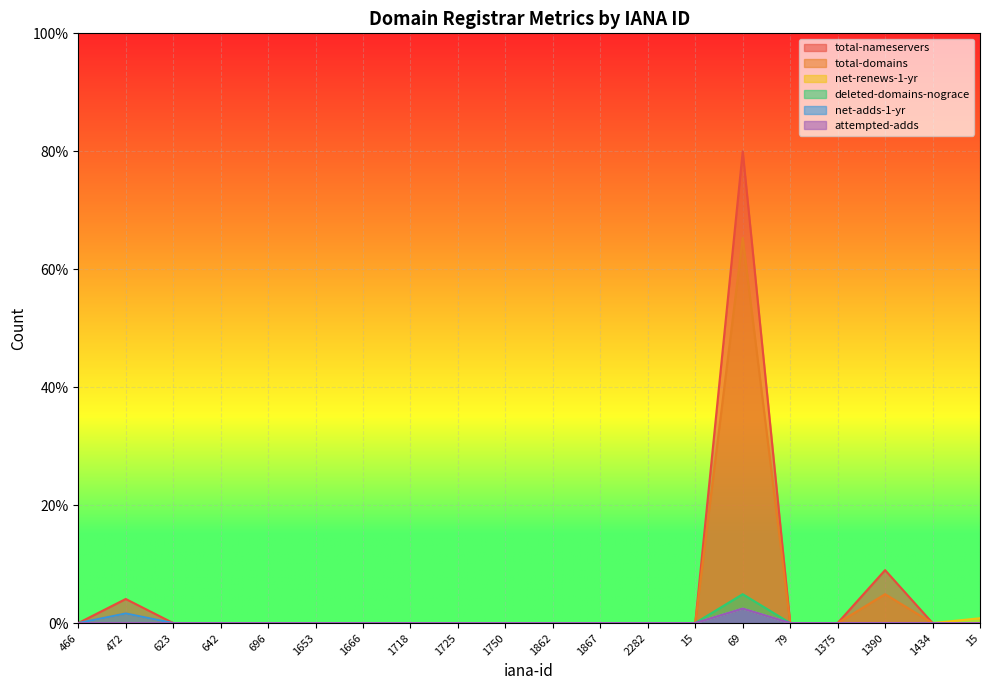

How many lines are shown in the chart?

6